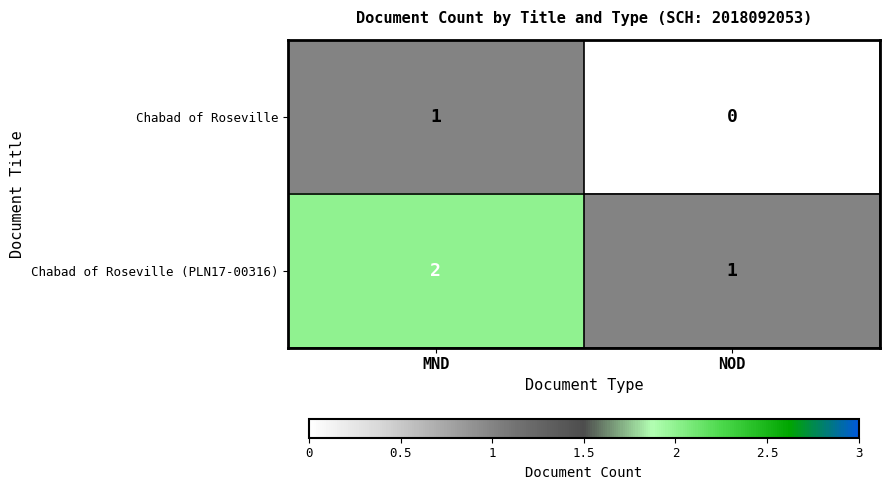

At which category is the sum across all series the highest?

MND